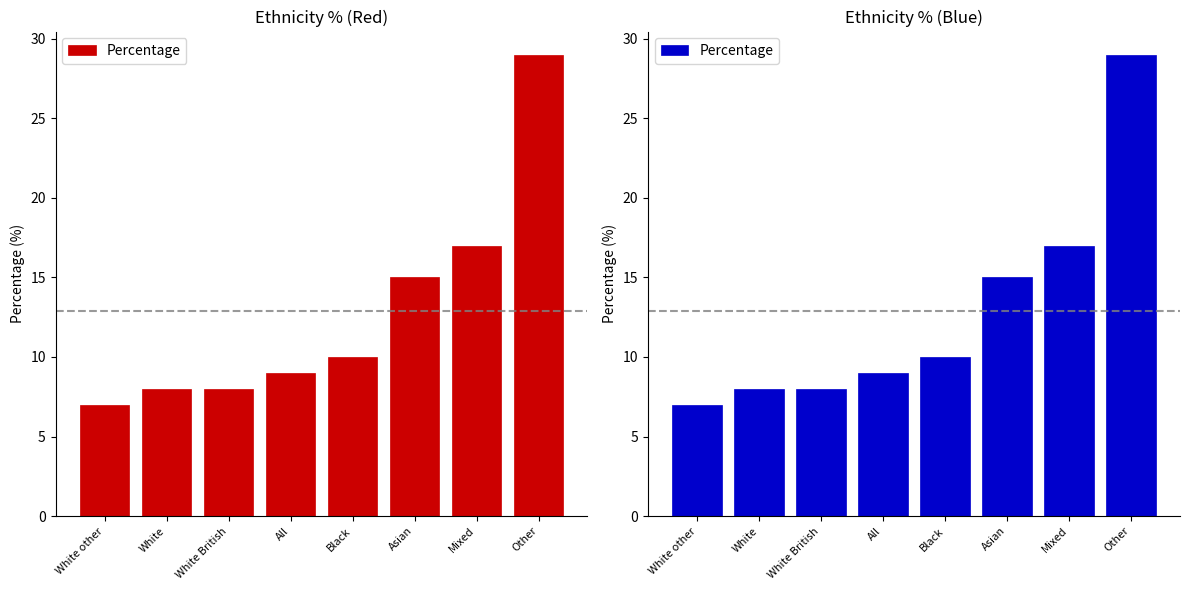

What is the value of the 2nd bar from the left?

8